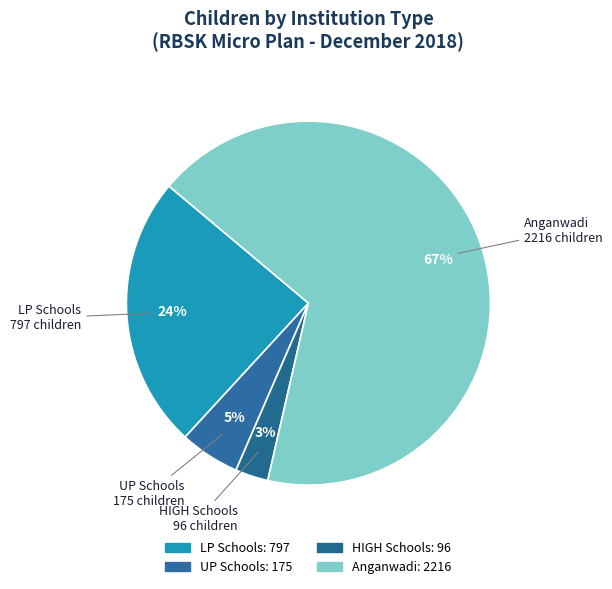

Count the number of slices in the pie.

4